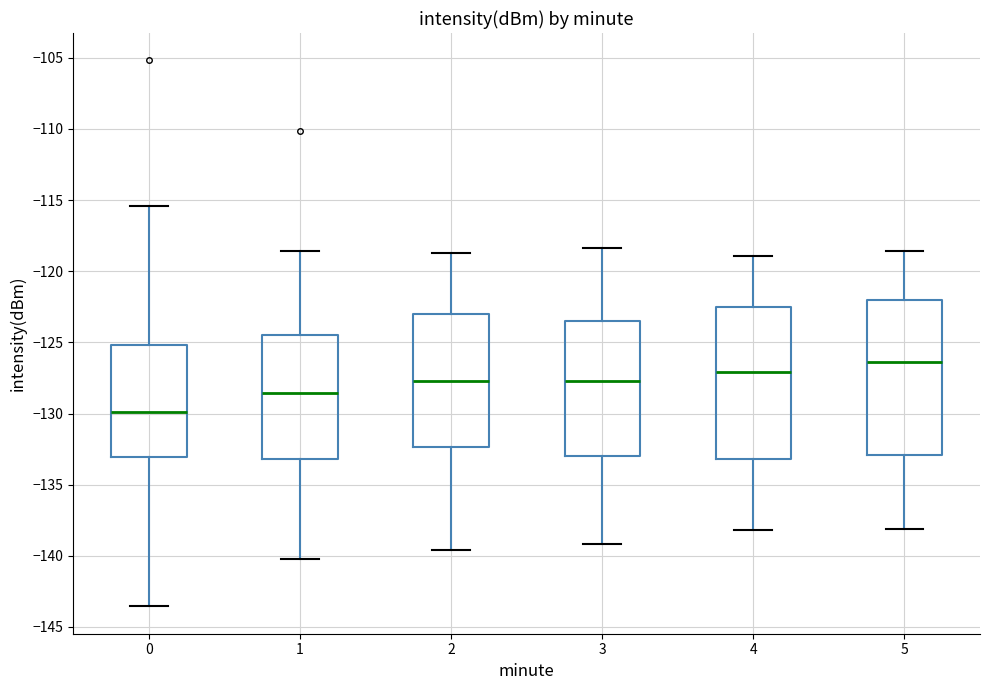

Which box's median line is the highest?

5